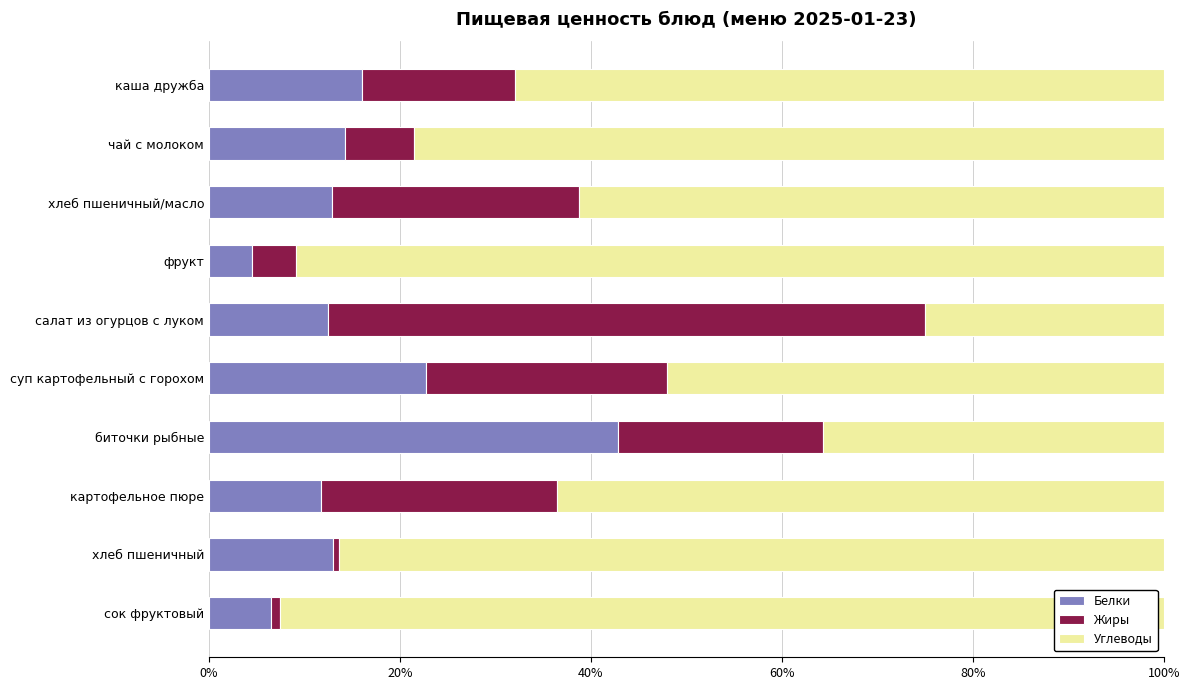

What is the maximum value for Белки?

42.9